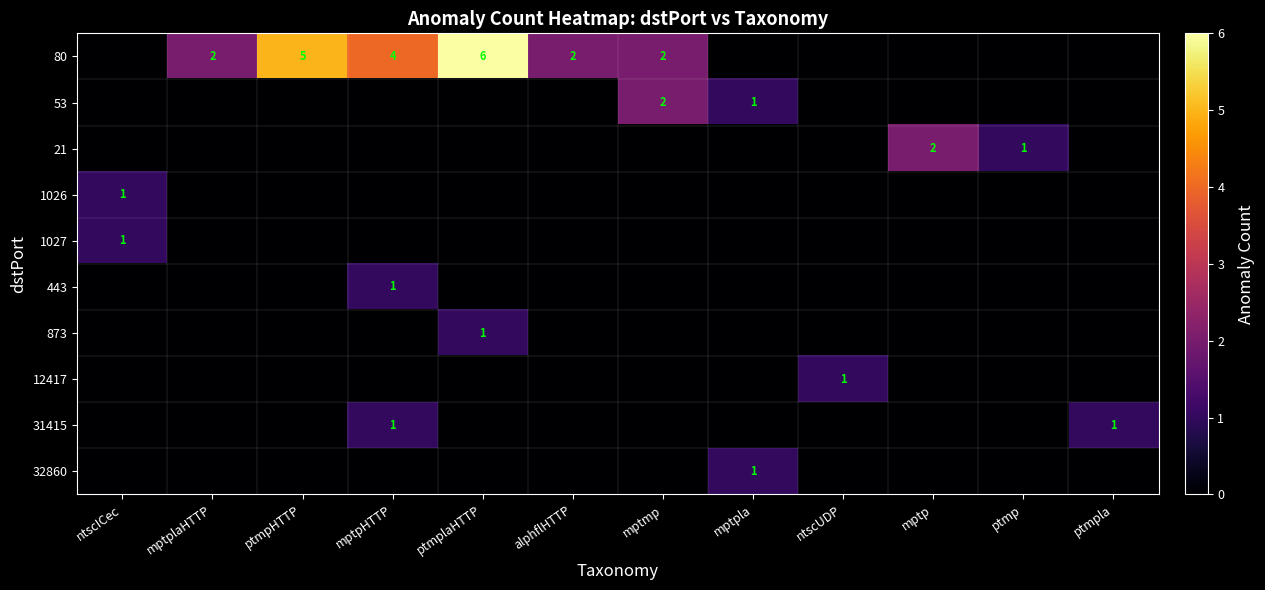

The value of 443 at ptmpHTTP is 0. True or false?

True